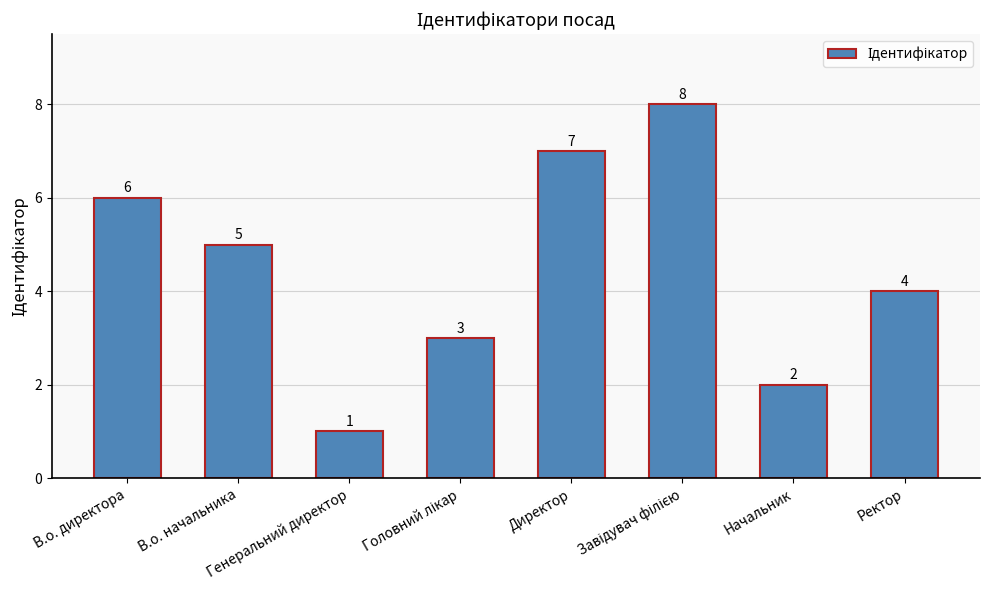

Does the chart contain any negative values?

No